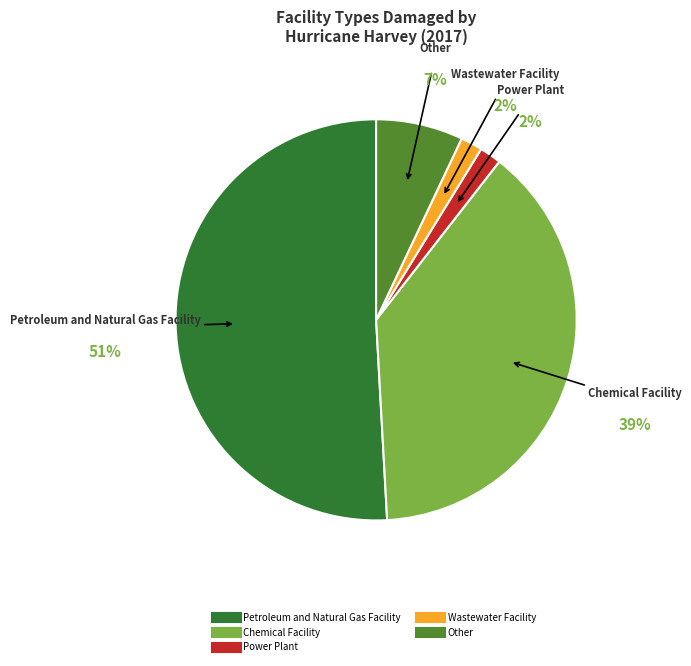

To the nearest percent, what is the difference between the largest and smallest slice percentages?

49%